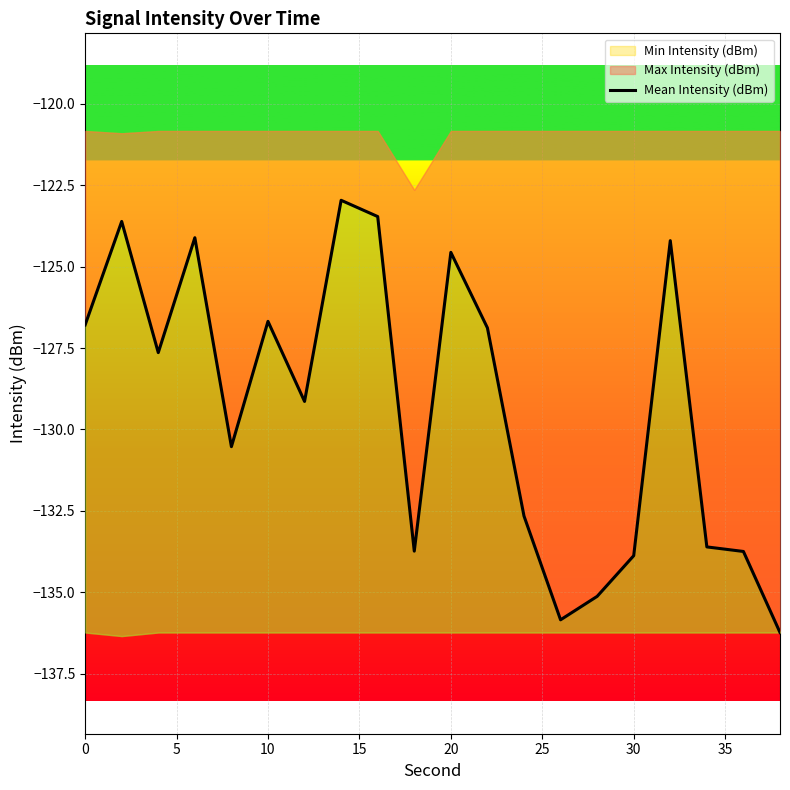

True or false: the data has more than 0 interior local peaks.

True